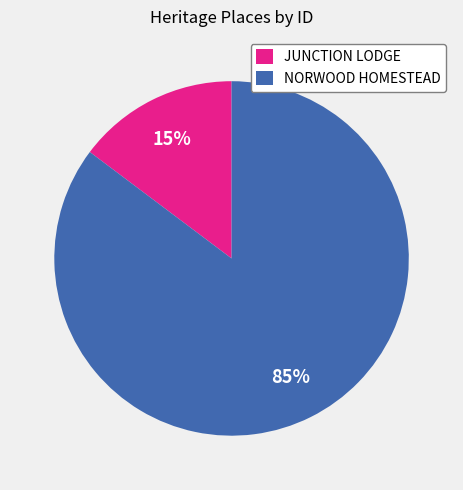

The NORWOOD HOMESTEAD slice represents 85% of the pie. True or false?

True